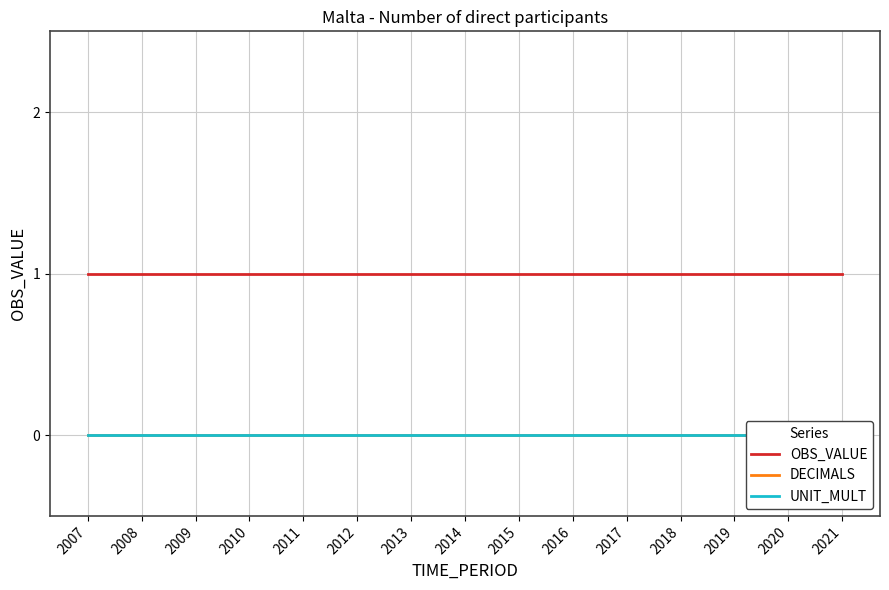

What is the highest value of the OBS_VALUE series?

1